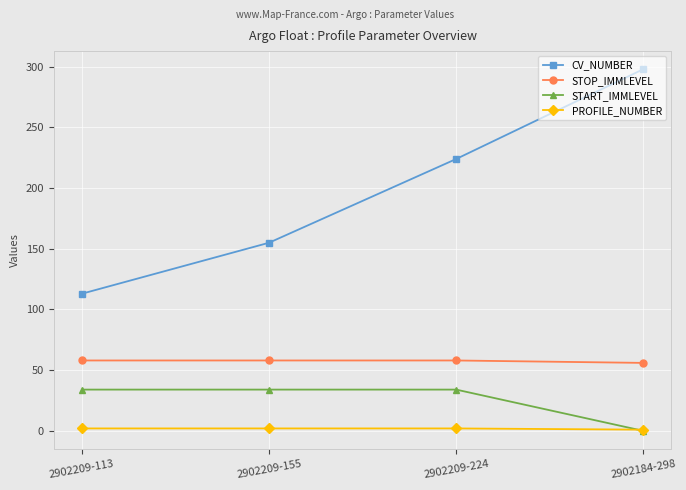

What are all the series names shown in the legend?

CV_NUMBER, STOP_IMMLEVEL, START_IMMLEVEL, PROFILE_NUMBER